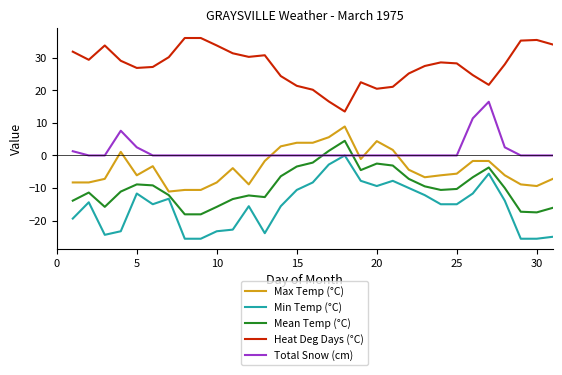

Which series has the largest total across all categories?

Heat Deg Days (°C)